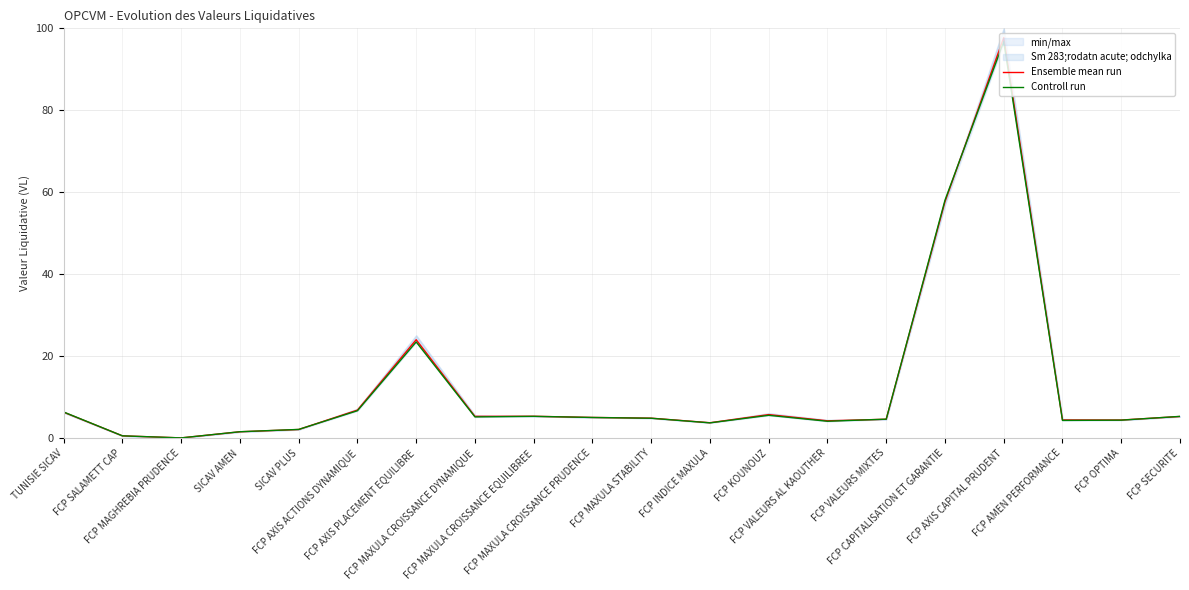

Is the value of Ensemble mean run at FCP OPTIMA greater than the value of Controll run at FCP AXIS PLACEMENT EQUILIBRE?

No